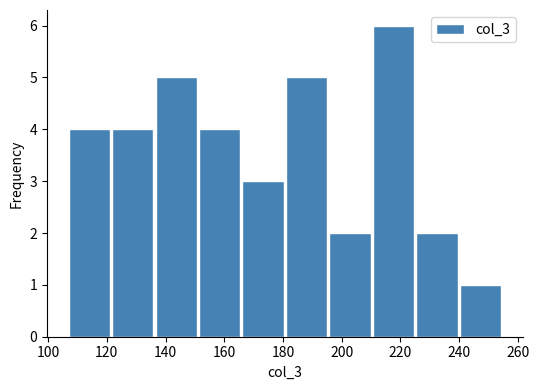

Over which range of the x-axis is the bar tallest?

210.6 to 225.4